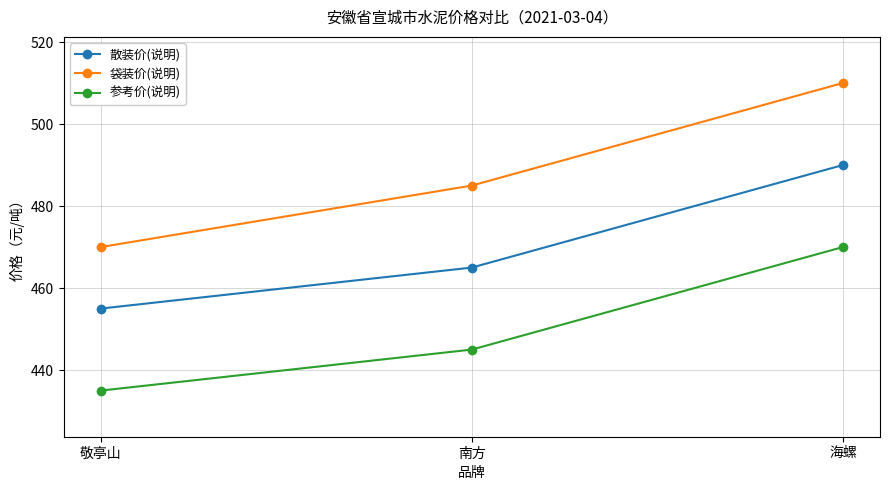

Count the number of data series in this chart.

3